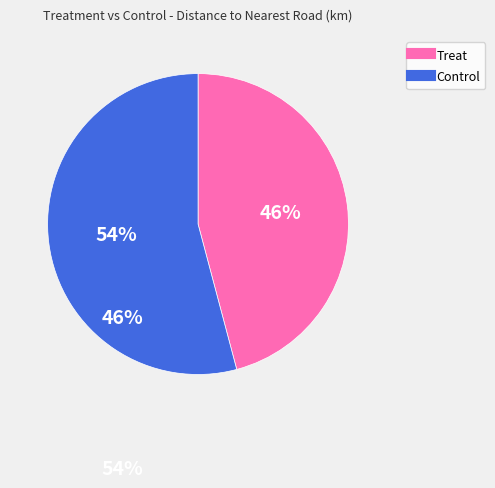

To the nearest percent, what is the average slice percentage?

50%